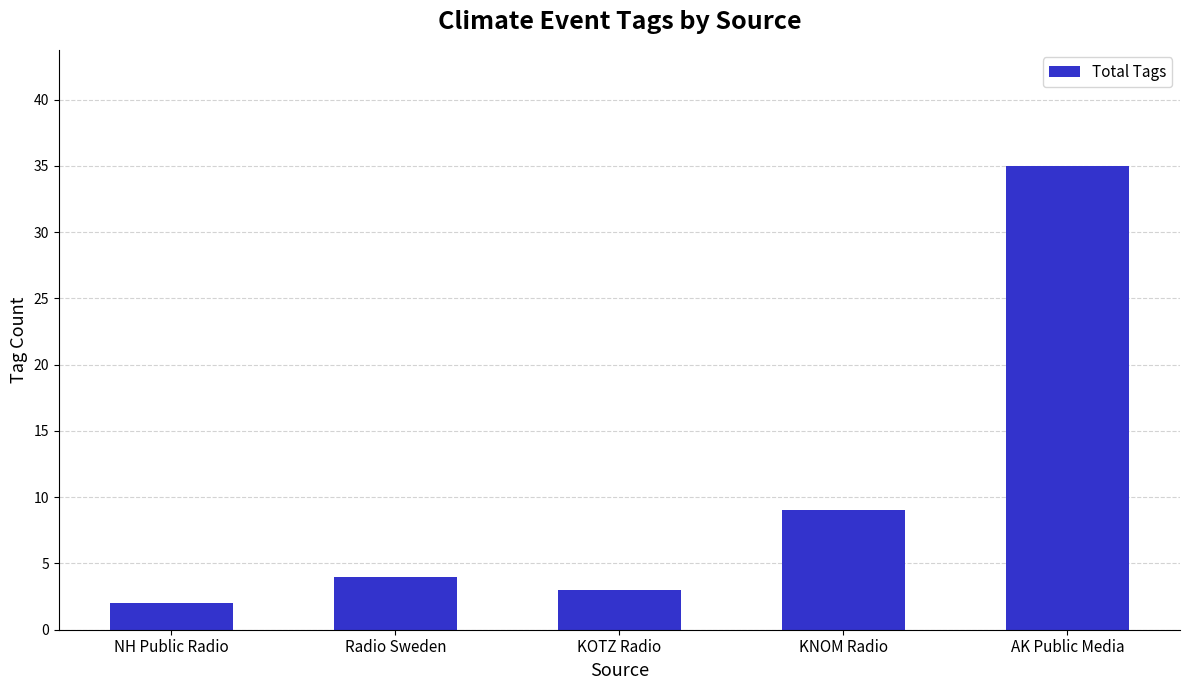

Rank the categories by value from highest to lowest.

AK Public Media, KNOM Radio, Radio Sweden, KOTZ Radio, NH Public Radio